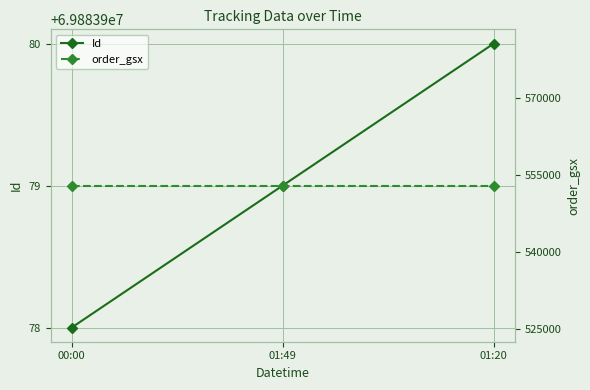

Between 01:49 and 00:00, which is larger?

01:49